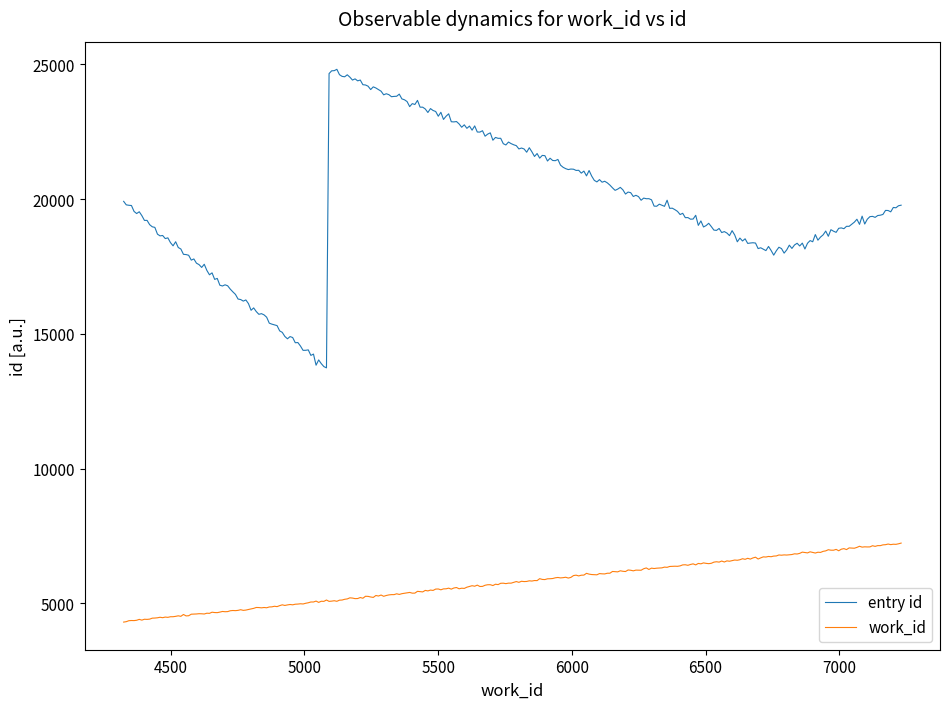

What are all the series names shown in the legend?

entry id, work_id